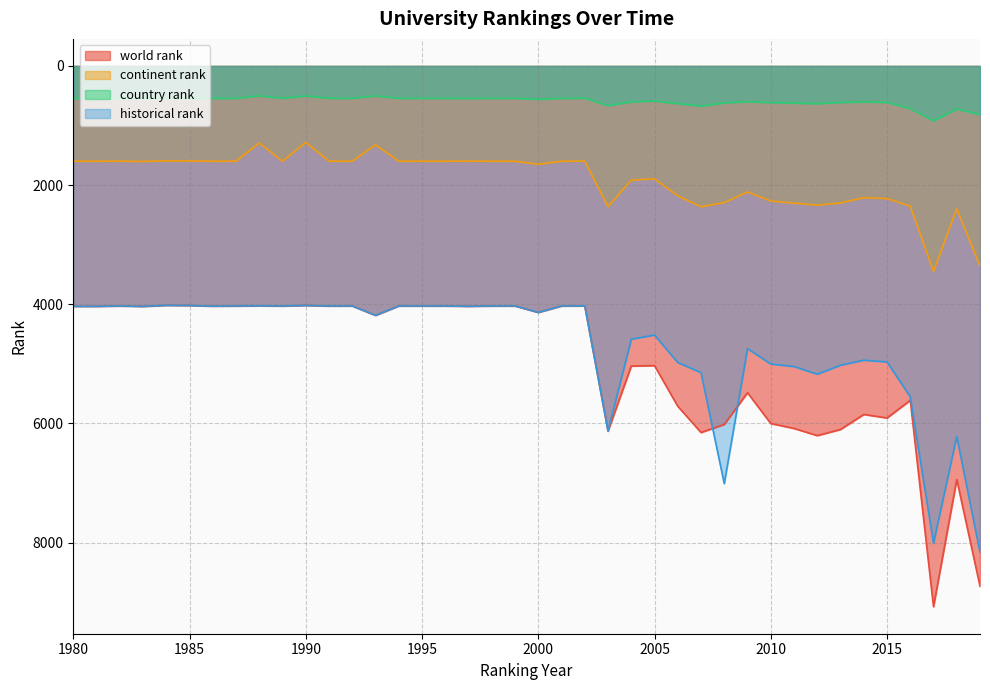

Does the chart display data point markers on the line(s)?

No